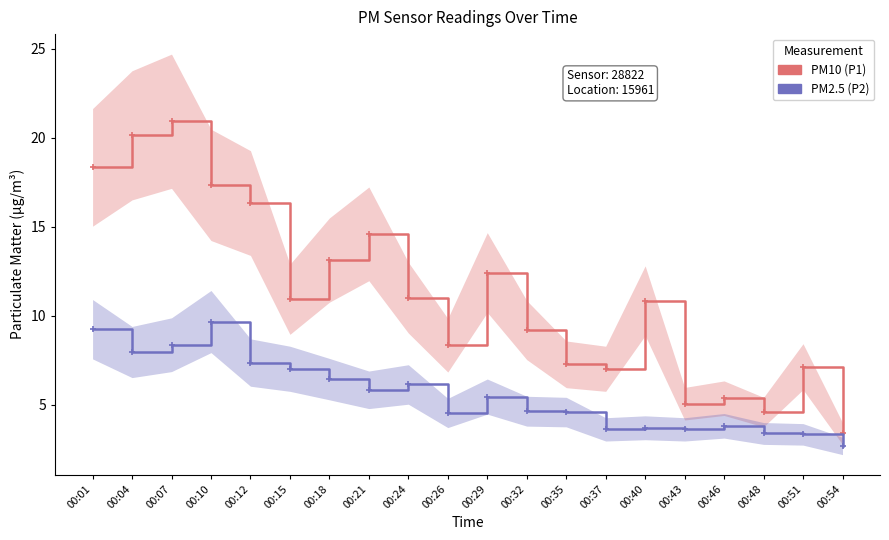

How many lines are shown in the chart?

2